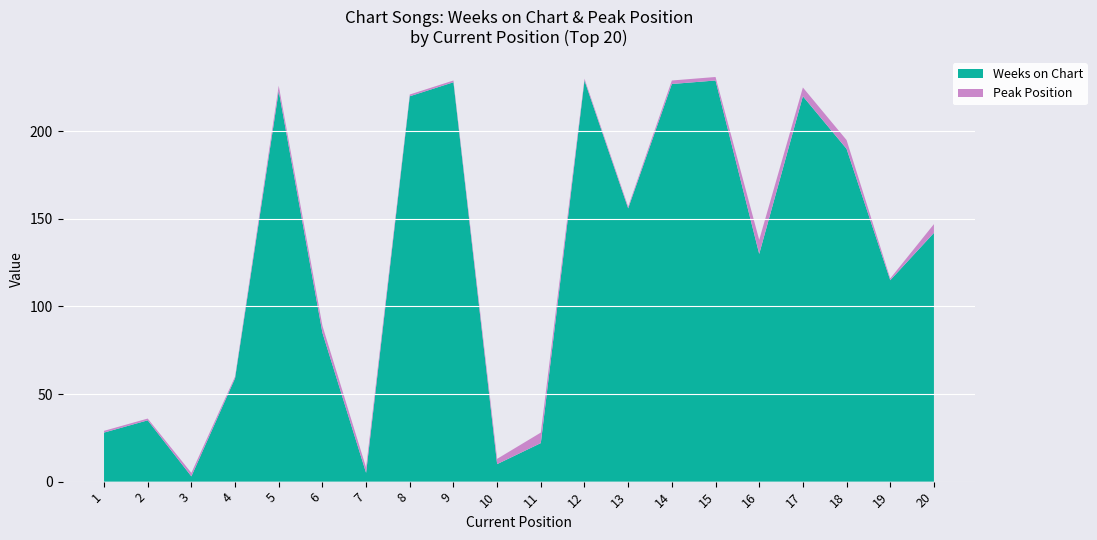

Reading left to right, what are all the values shown in this chart?

Weeks on Chart: 28	35	3	59	223	85	5	220	228	10	22	229	156	227	229	130	220	190	115	142
Peak Position: 1	1	2	1	3	4	3	1	1	3	6	1	1	2	2	8	5	5	1	5